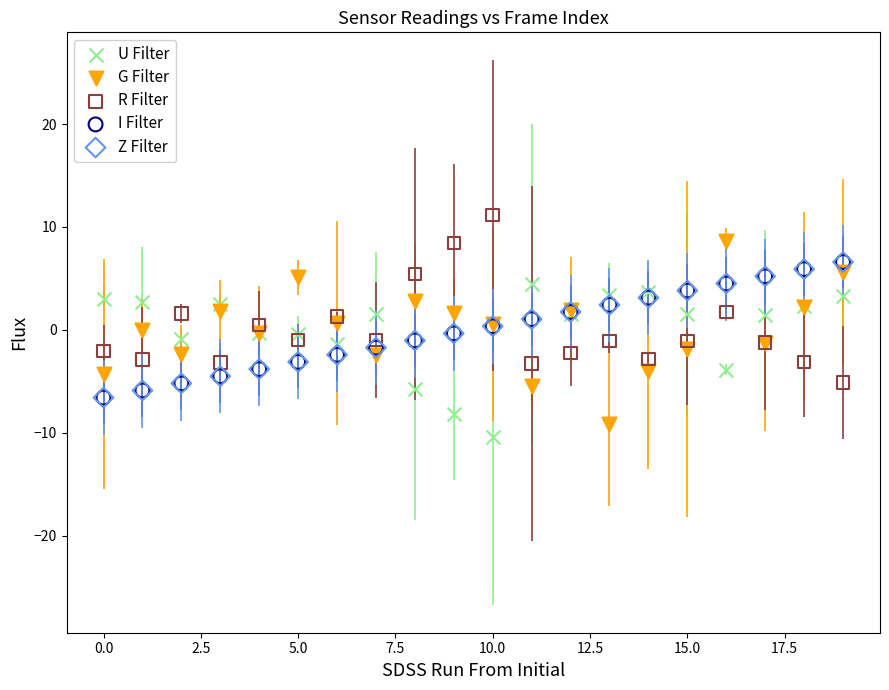

What are all the series names shown in the legend?

U Filter, G Filter, R Filter, I Filter, Z Filter